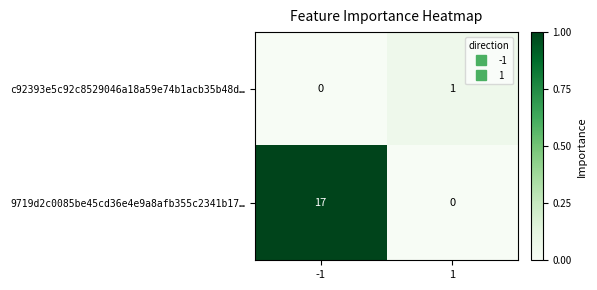

What is the spread (max minus min) of values at -1?

17